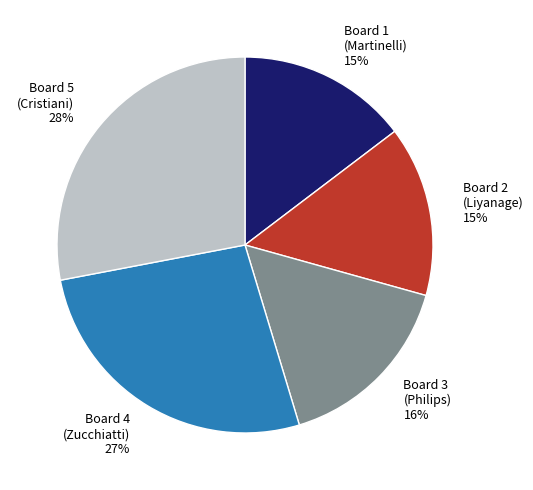

Do Board 3 (Philips) 16% and Board 2 (Liyanage) 15% together represent more than half of the pie?

No